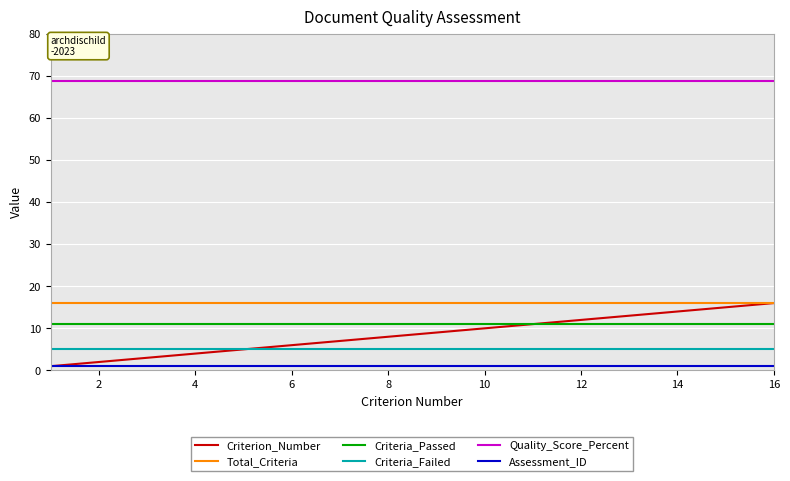

Does the chart display data point markers on the line(s)?

No